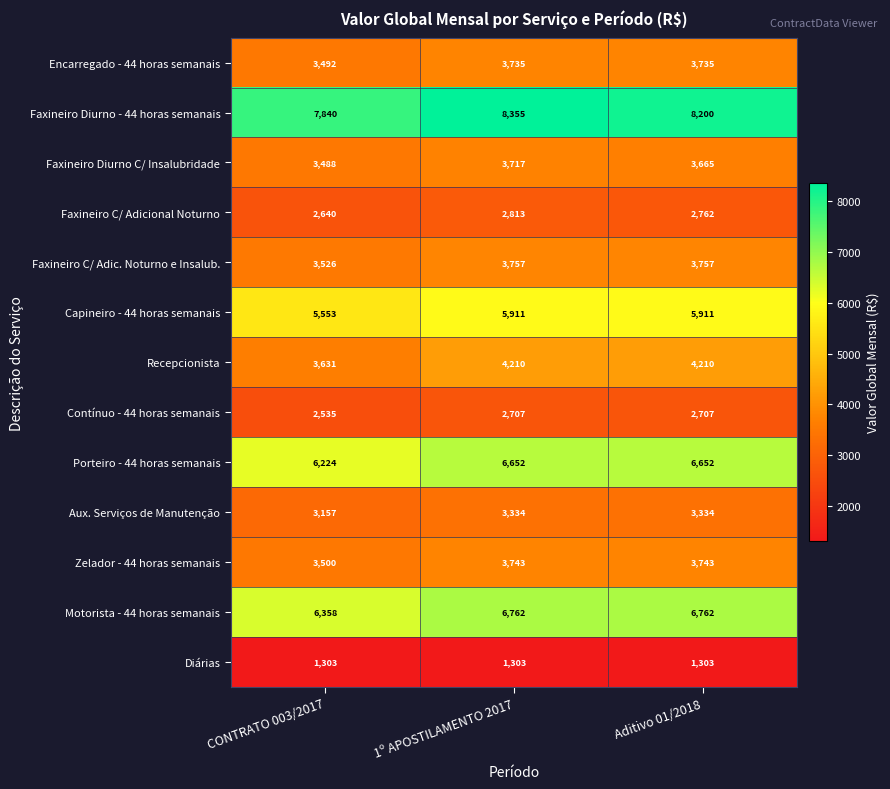

At how many categories does at least one series exceed 6503?

3